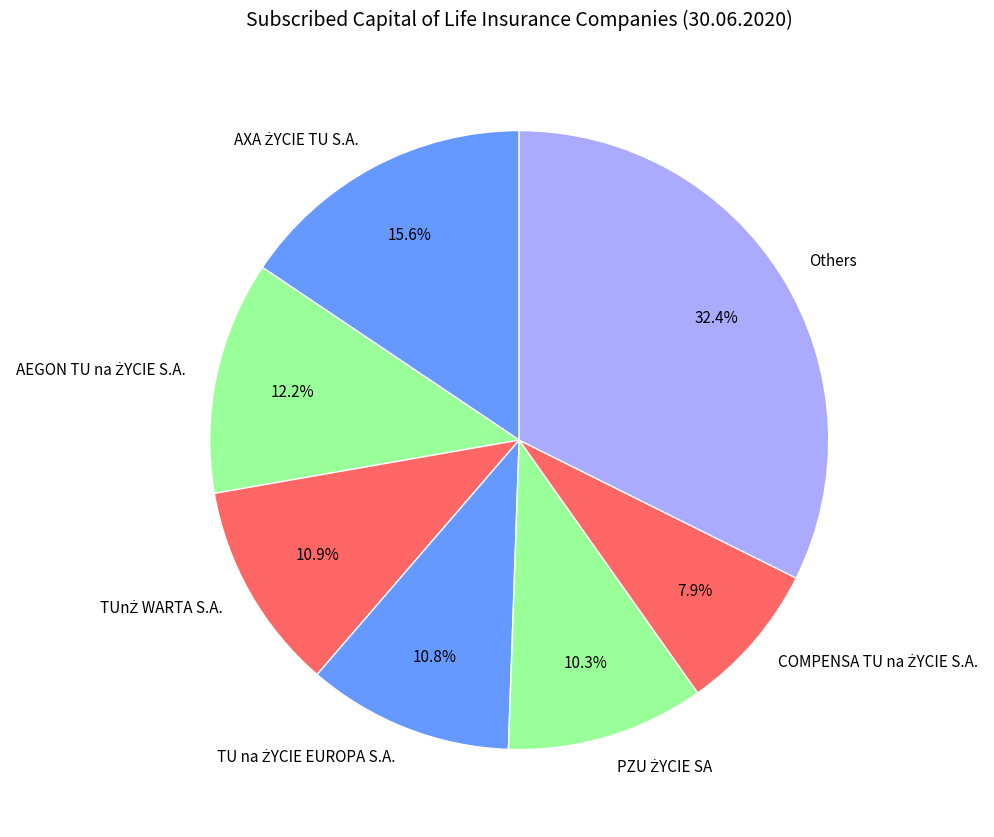

Which category has the biggest portion of the pie?

Others